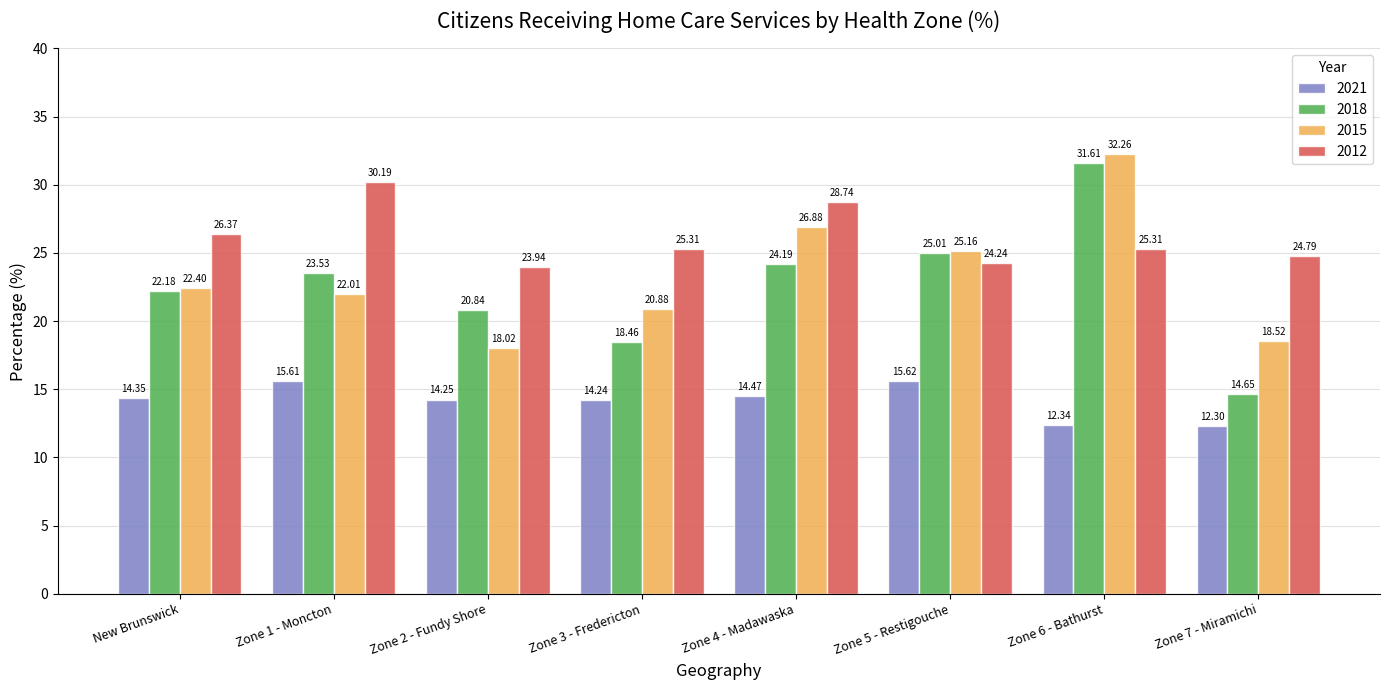

Which series changed the most between Zone 6 - Bathurst and Zone 7 - Miramichi?

2018